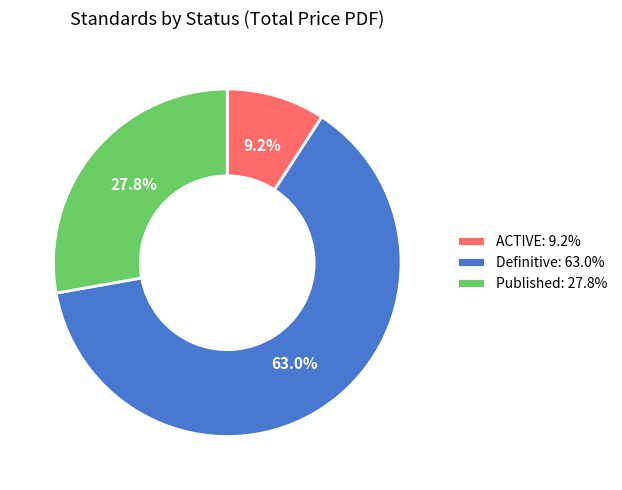

What percentage is NOT represented by ACTIVE: 9.2%?

90.8%